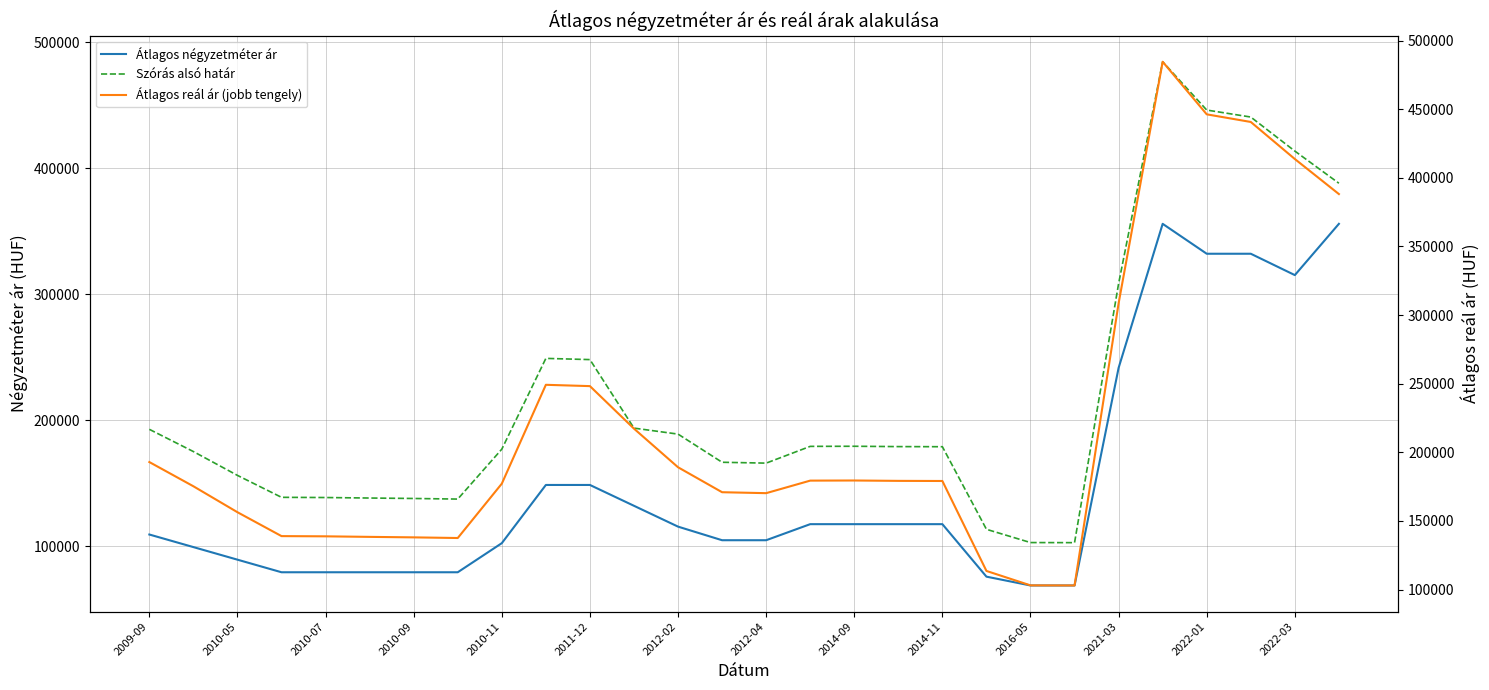

True or false: Átlagos négyzetméter ár and Szórás alsó határ intersect in this chart.

False